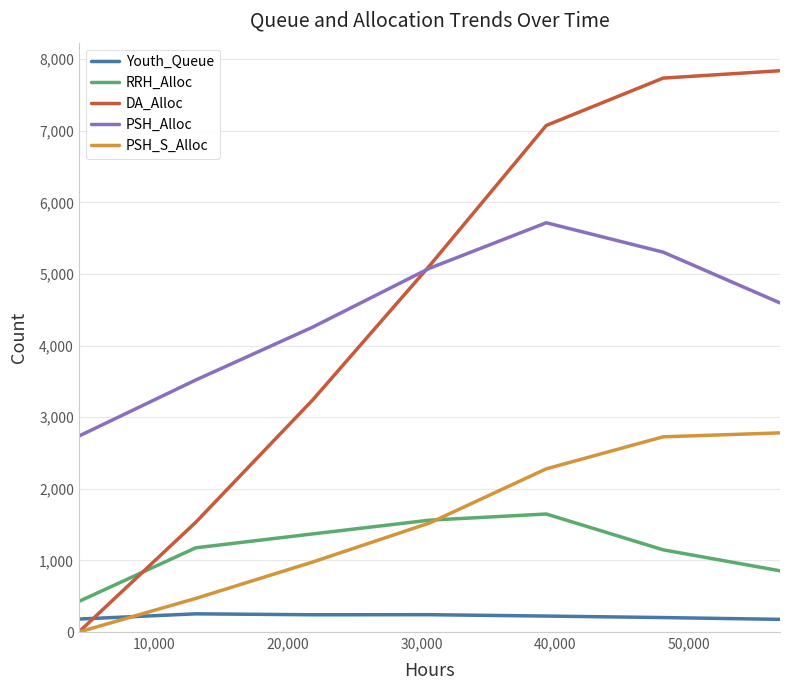

What is the maximum value shown in the chart?

7838